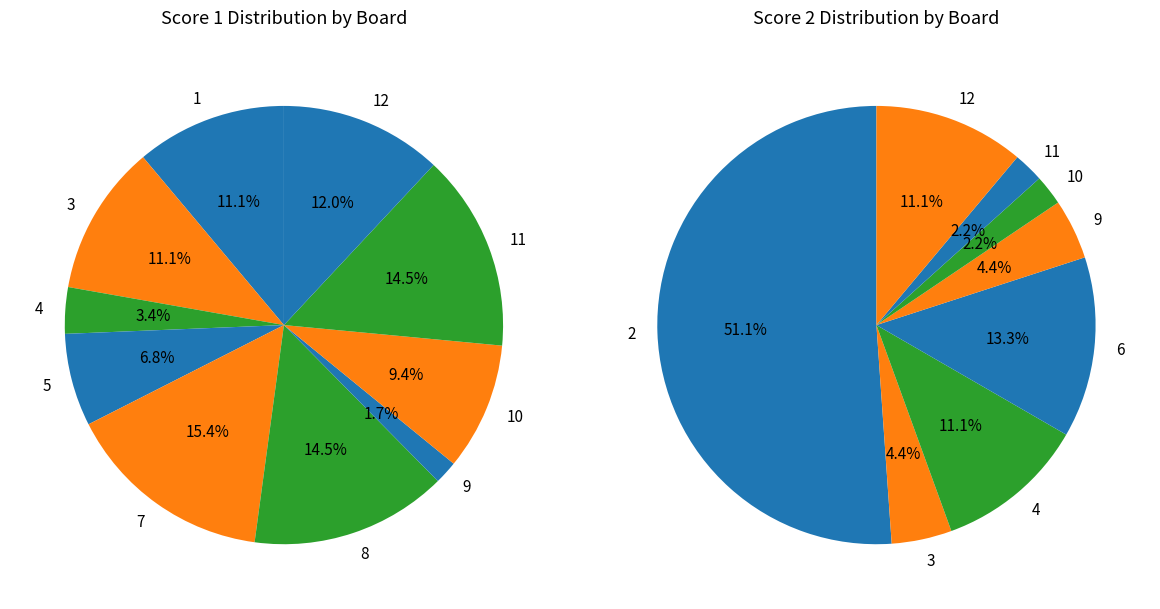

Does 12 represent more than half of the total?

No